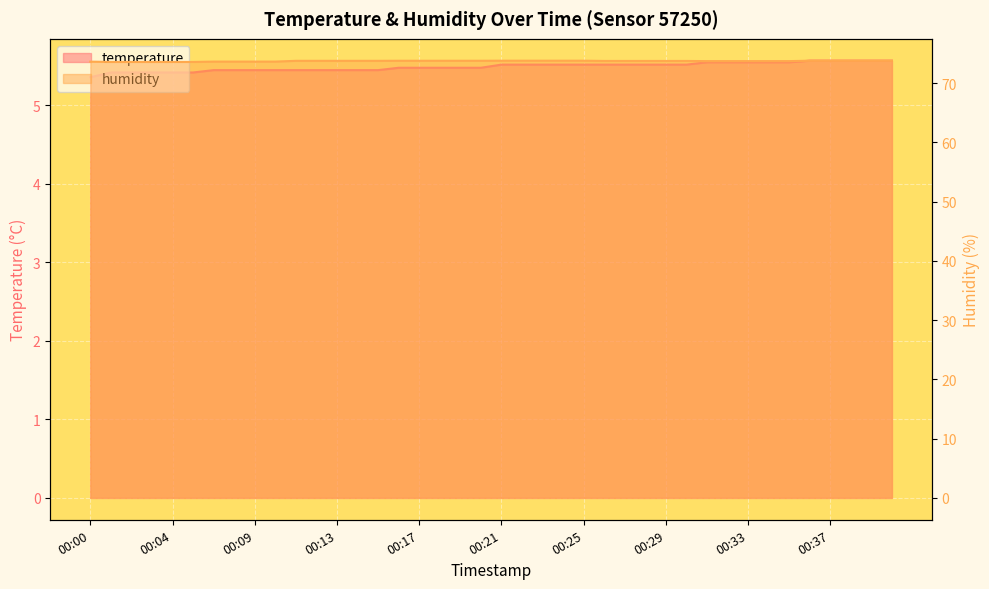

True or false: humidity has a value of 42.8 at 00:14.

False